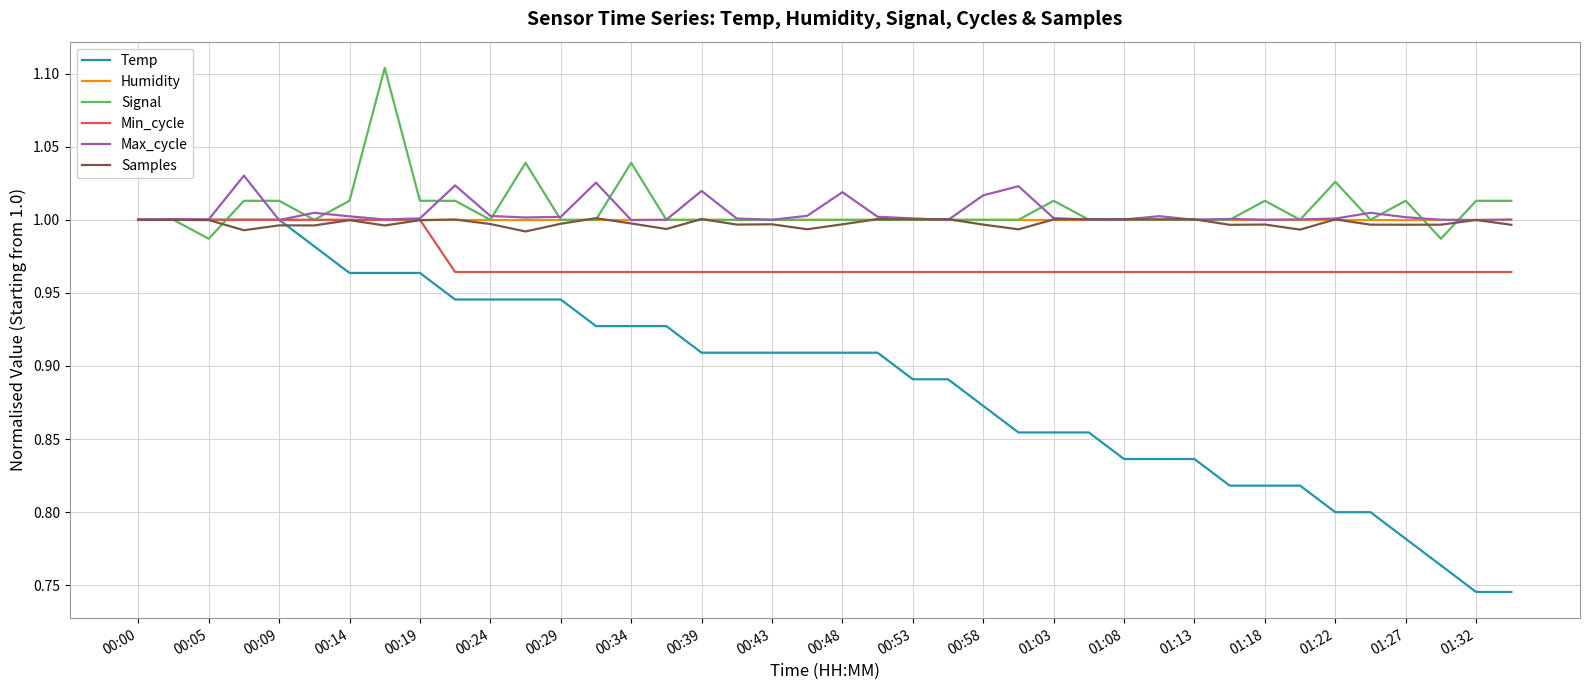

What is the maximum value shown in the chart?

1.1